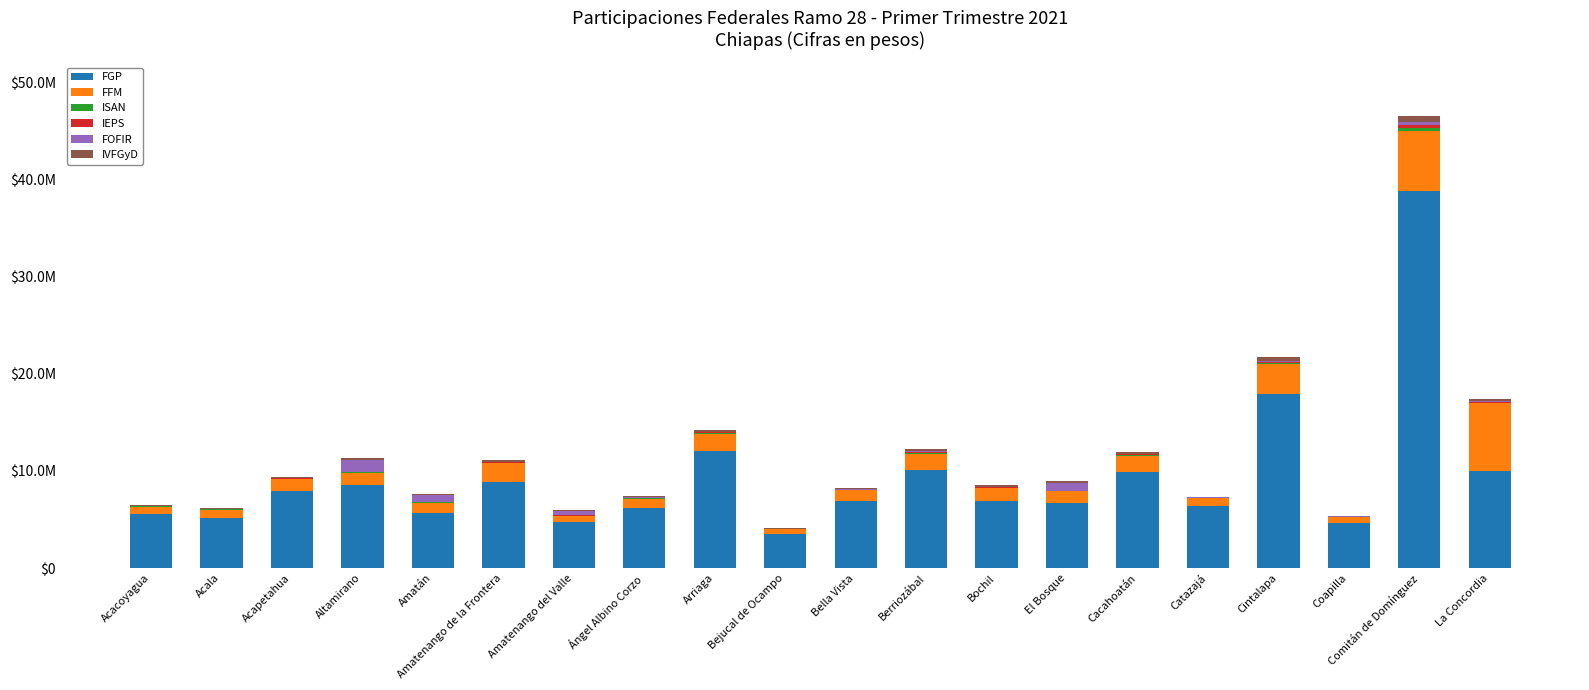

Are the bars horizontal?

No